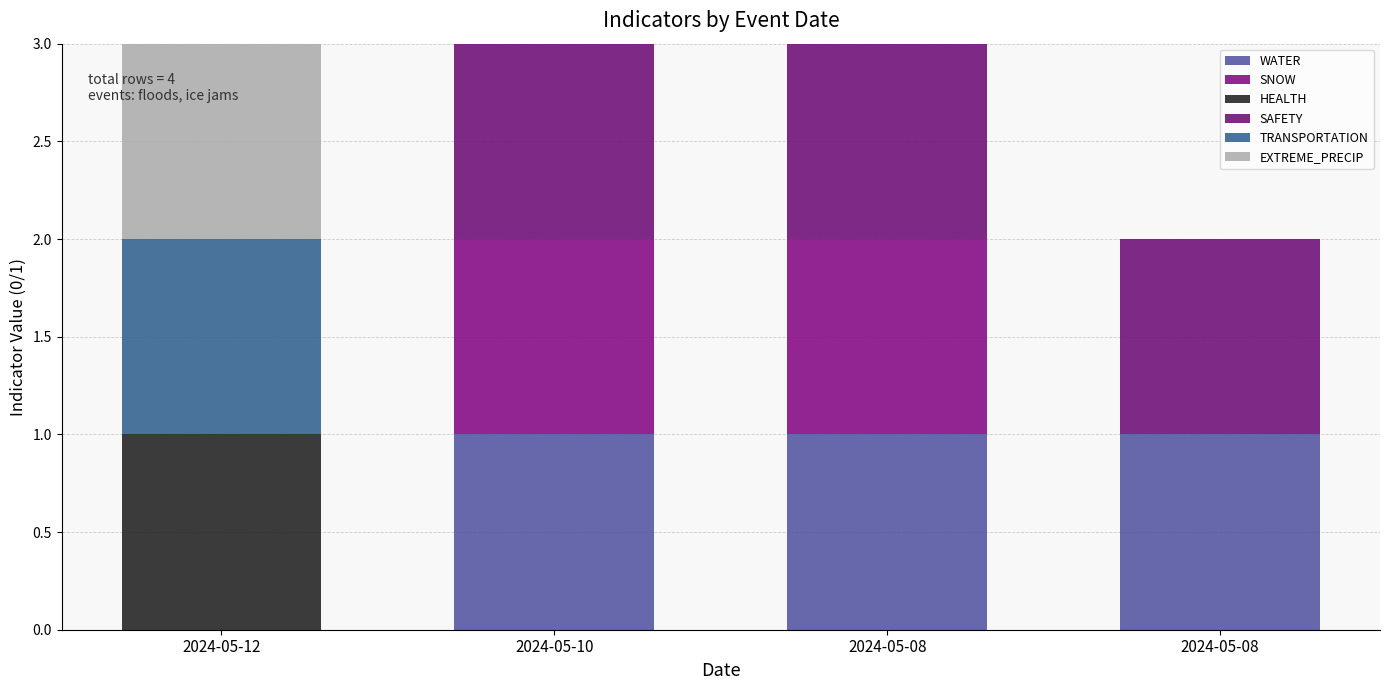

Between 2024-05-10 and 2024-05-08, which is larger?

2024-05-10